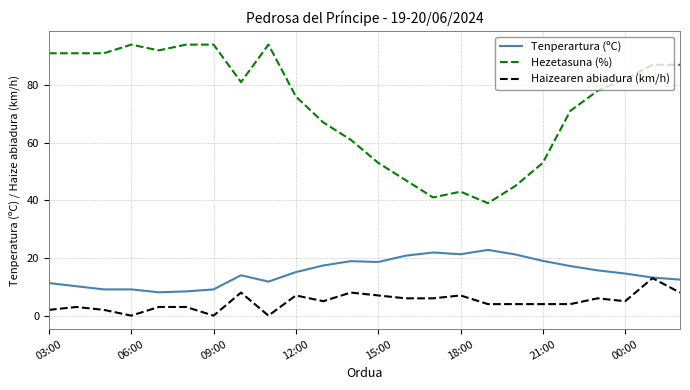

What is the sum of all Haizearen abiadura (km/h) values?

115.0